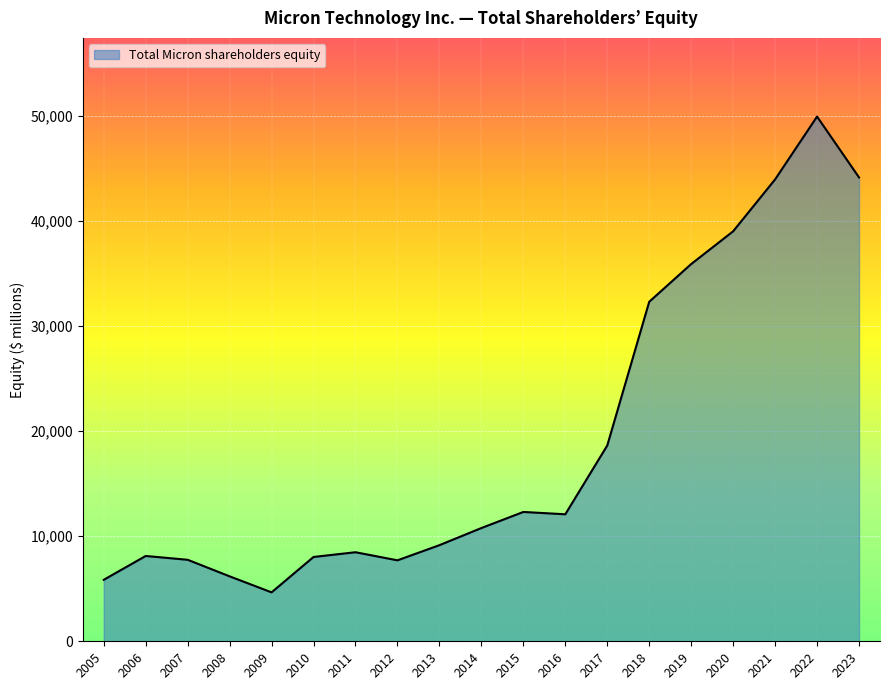

True or false: the data shows 8470 at 2011.

True